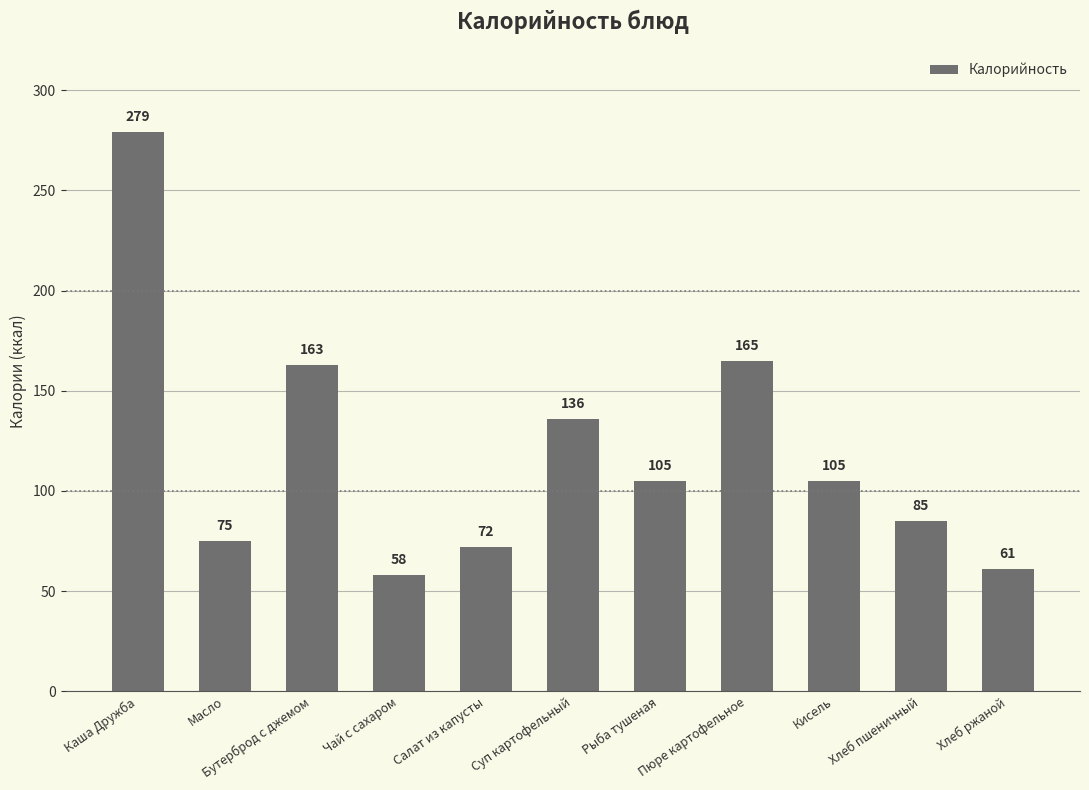

Is it true that the value at Кисель is 147?

False